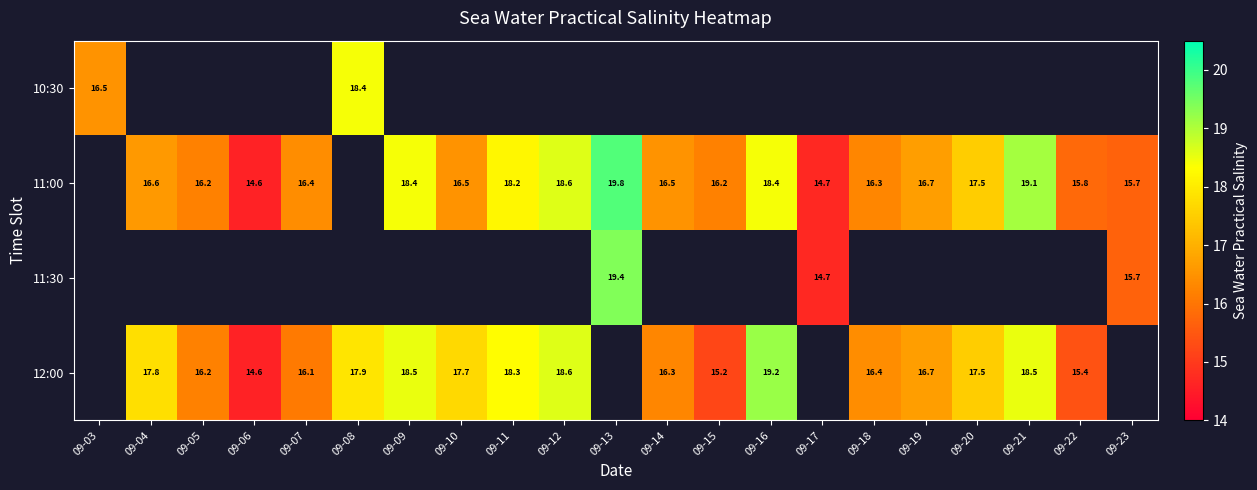

Is the value of 12:00 at 09-07 greater than the value of 11:00 at 09-22?

Yes